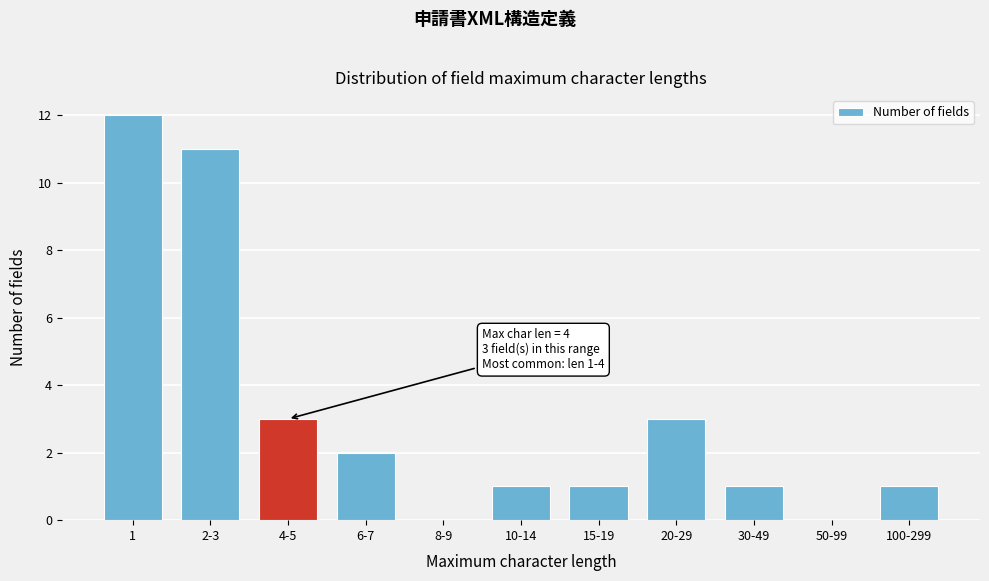

Reading left to right, what are all the values shown in this chart?

1=12	2-3=11	4-5=3	6-7=2	8-9=0	10-14=1	15-19=1	20-29=3	30-49=1	50-99=0	100-299=1